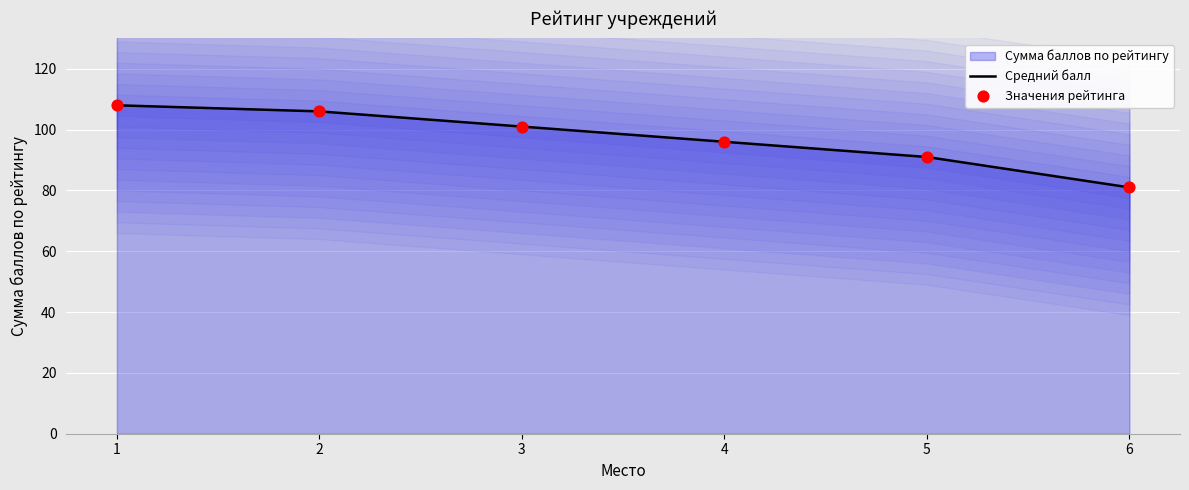

At which category is the sum across all series the highest?

1